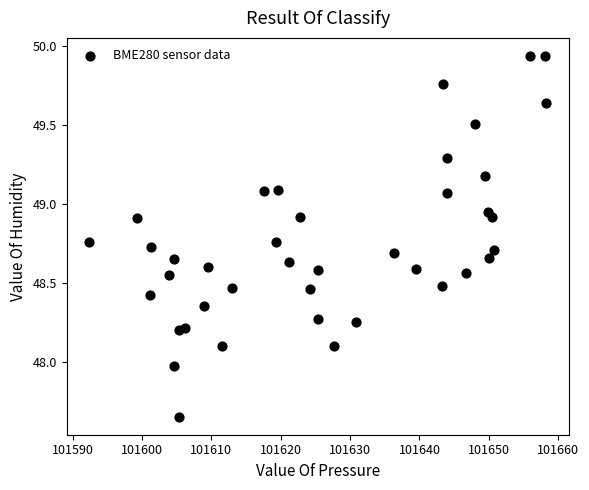

What is the range of Y values (max minus min)?

2.3